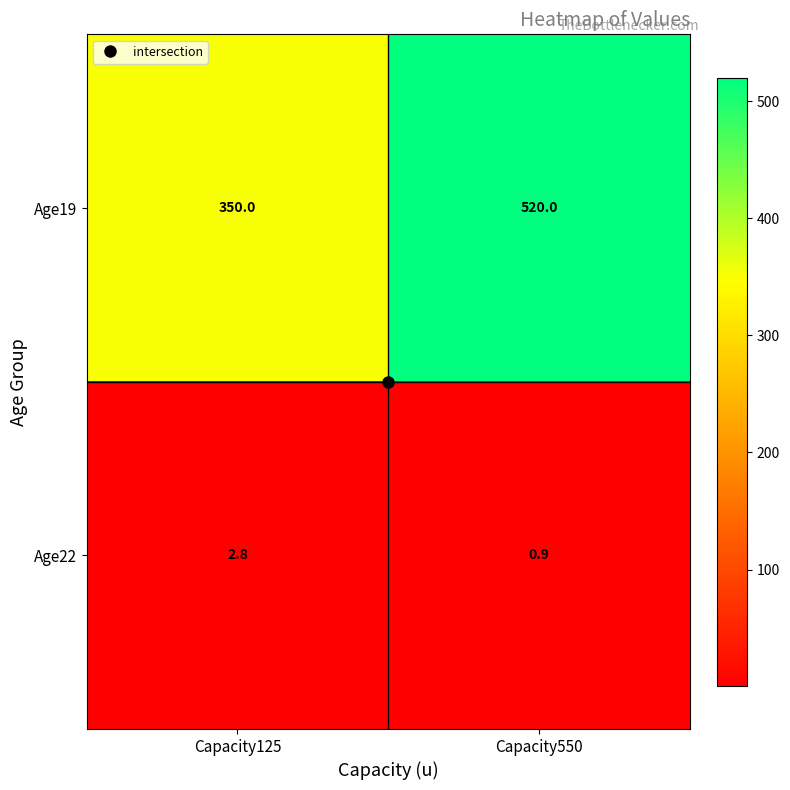

List the labels in order of Age19 value, smallest first.

Capacity125, Capacity550